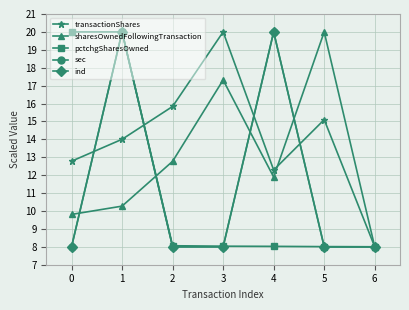

What is the highest value of the sec series?

20.0